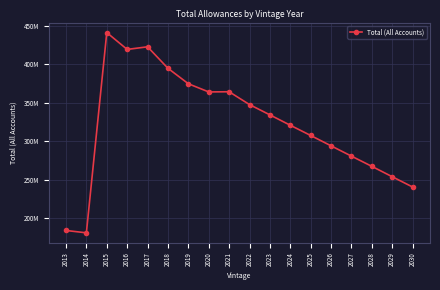

Which has a higher value, 2028 or 2016?

2016